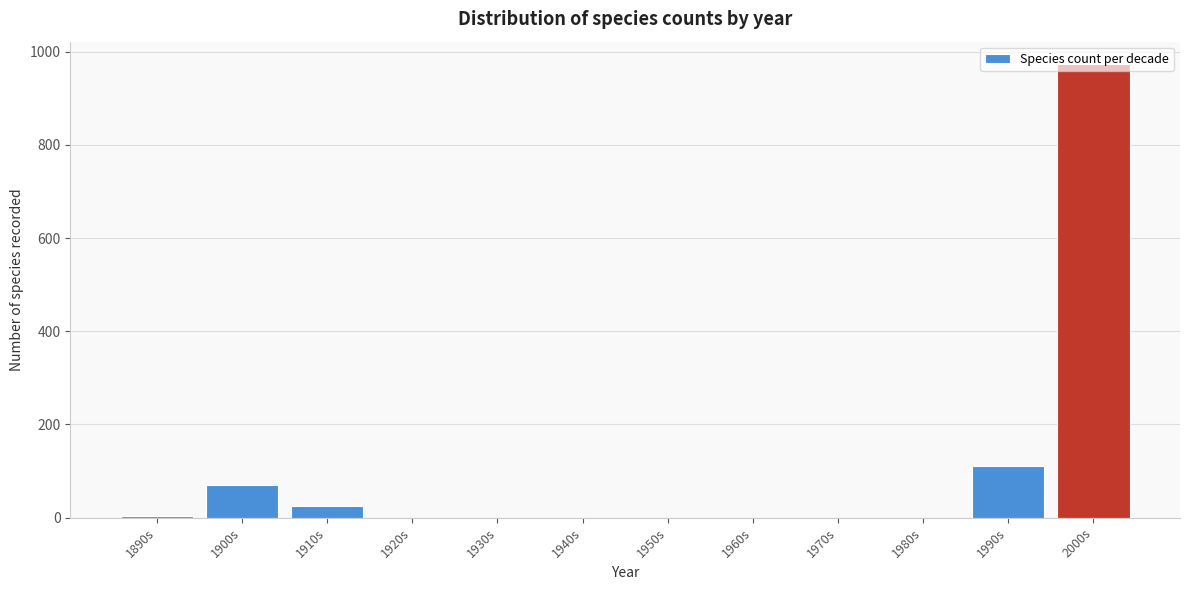

The value at 1920s is 0. True or false?

True